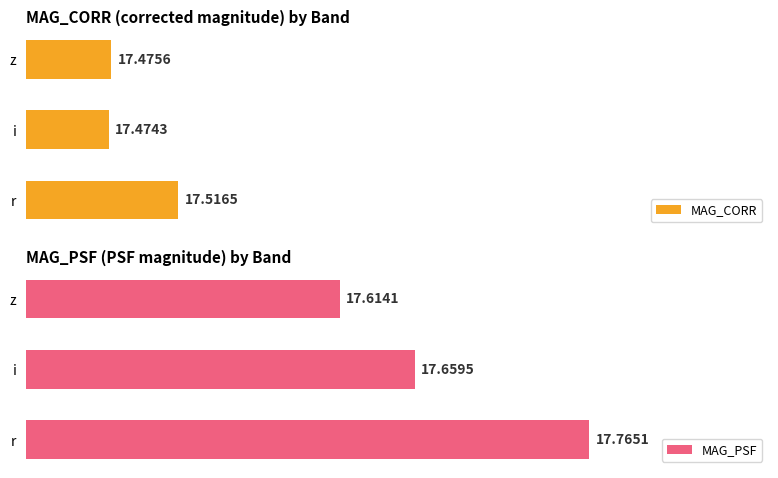

How many bars are there in total?

6